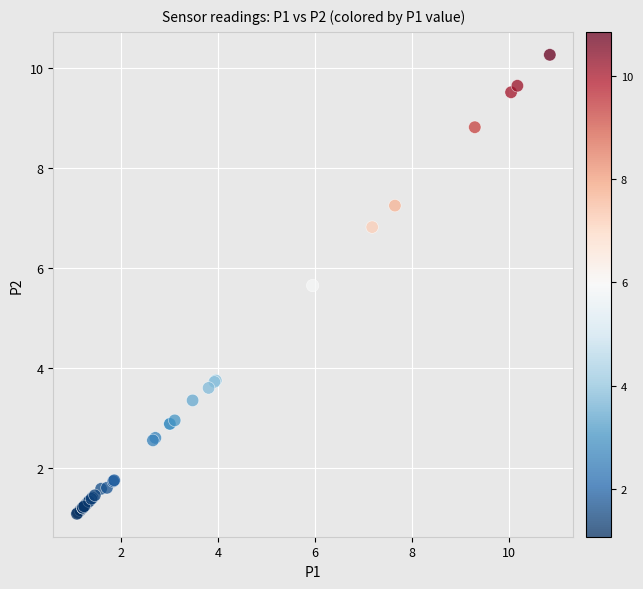

What Y value in the scatter plot is closest to 5?

5.7